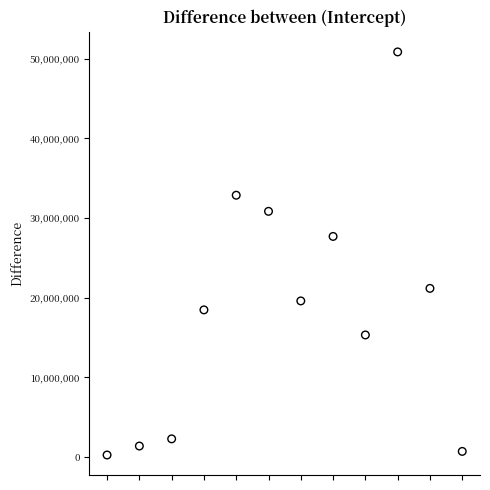

What Y value in the scatter plot is closest to 25537500?

27675000